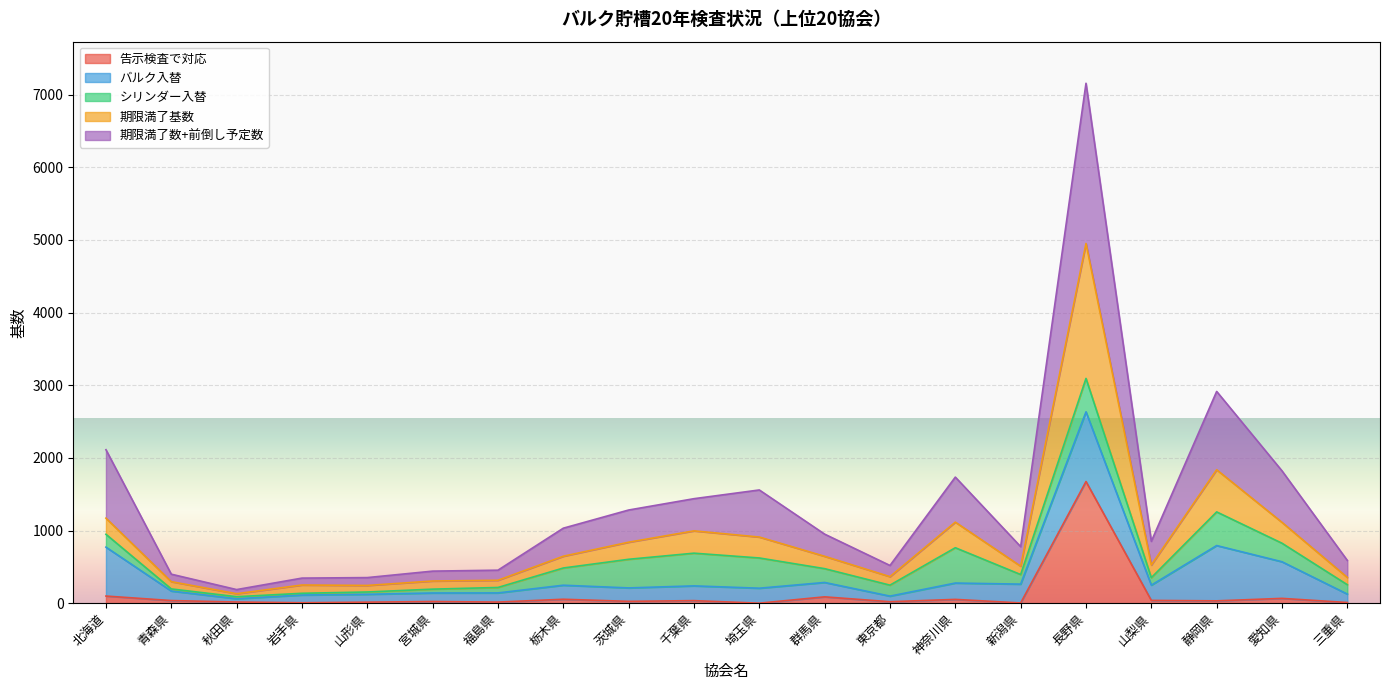

At which category is the sum across all series the highest?

長野県